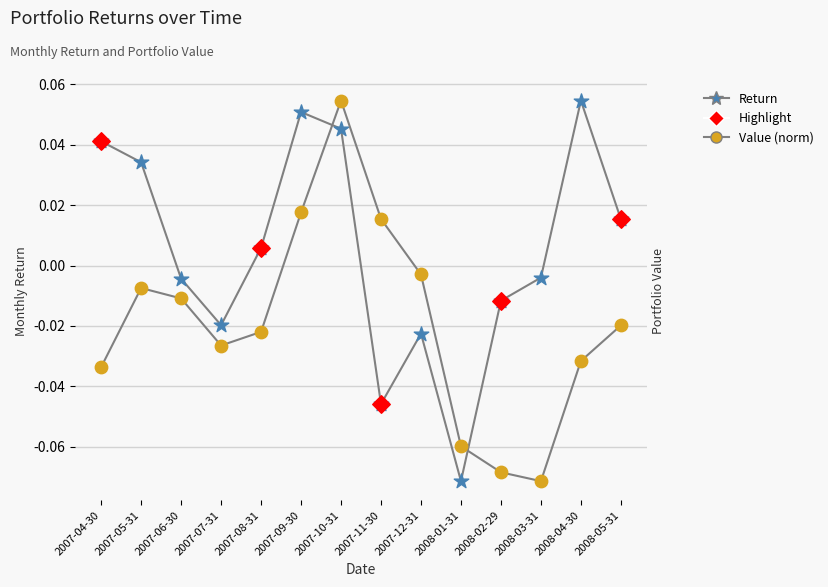

At which category is the sum across all series the highest?

2007-10-31